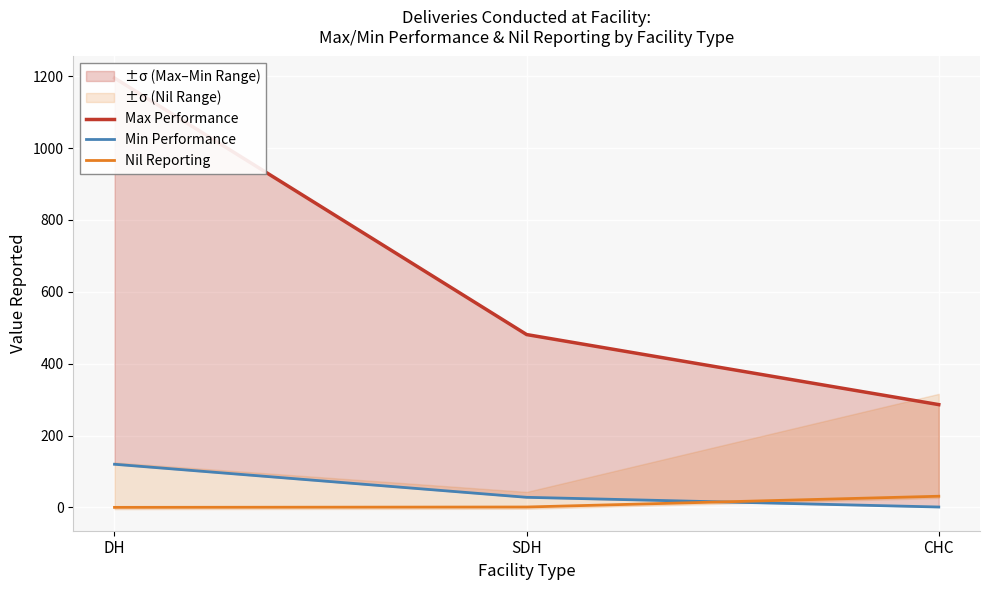

Which series has the largest total across all categories?

Max Performance